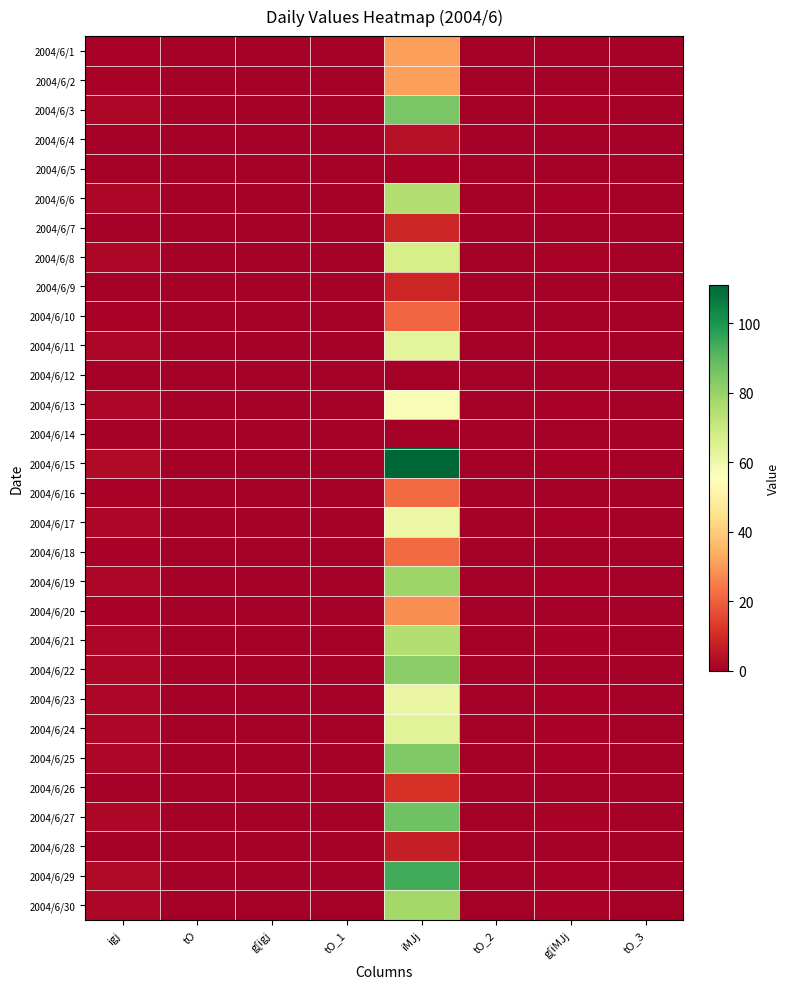

At which category is the sum across all series the highest?

iMJj